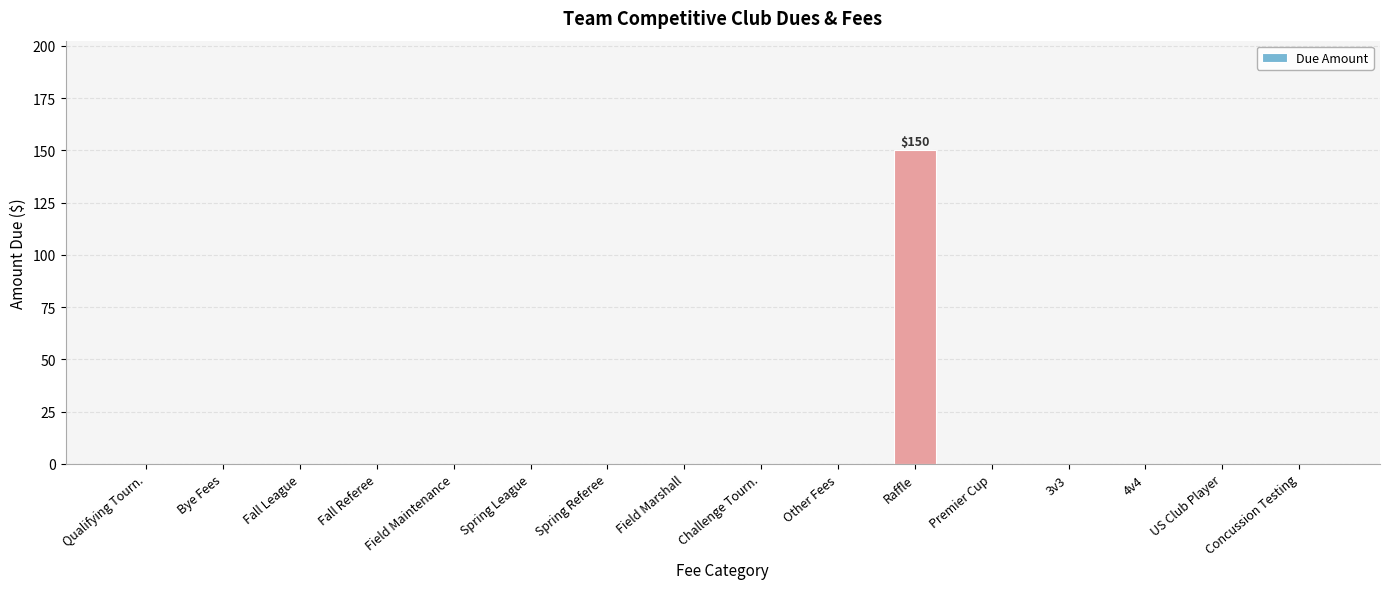

What is the change in value from Fall Referee to Raffle?

+150